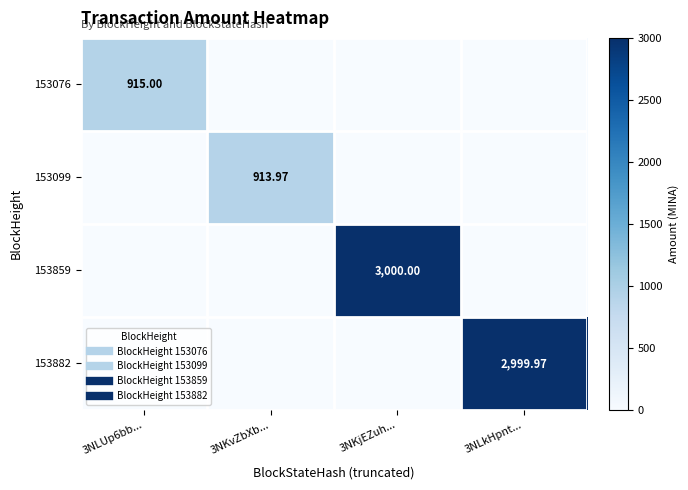

True or false: 153099 has a value of 0.0 at 3NLUp6bb....

True